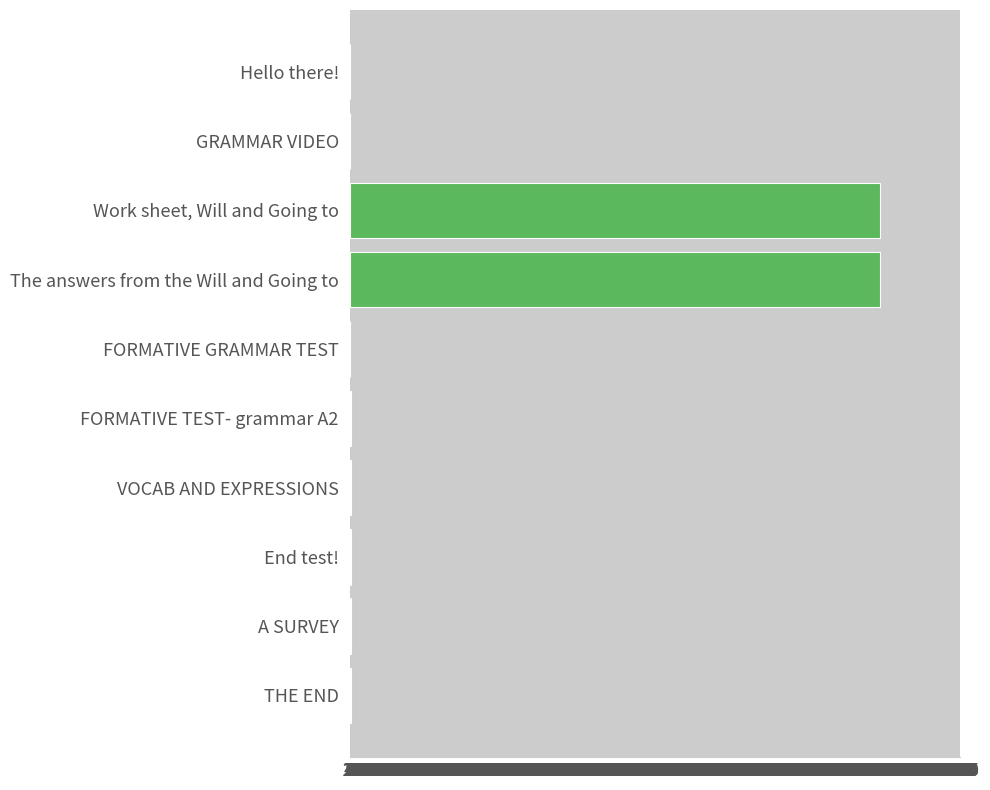

What is the sum of all values?

10425